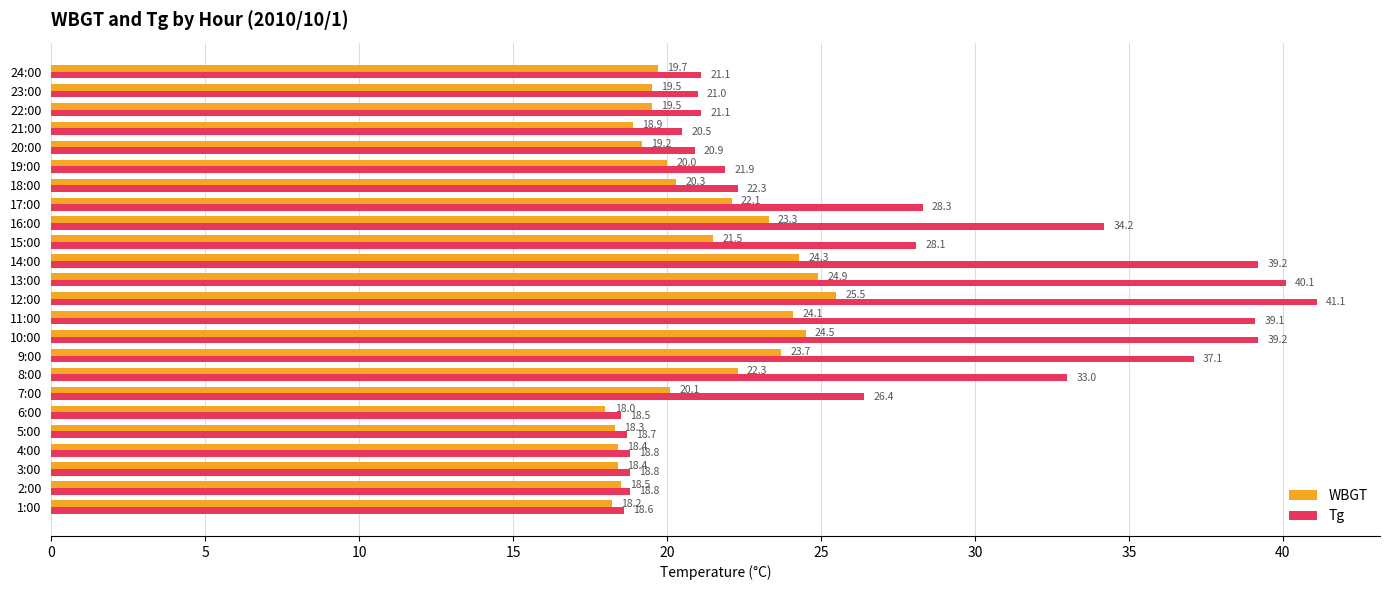

At which category is the sum across all series the highest?

12:00